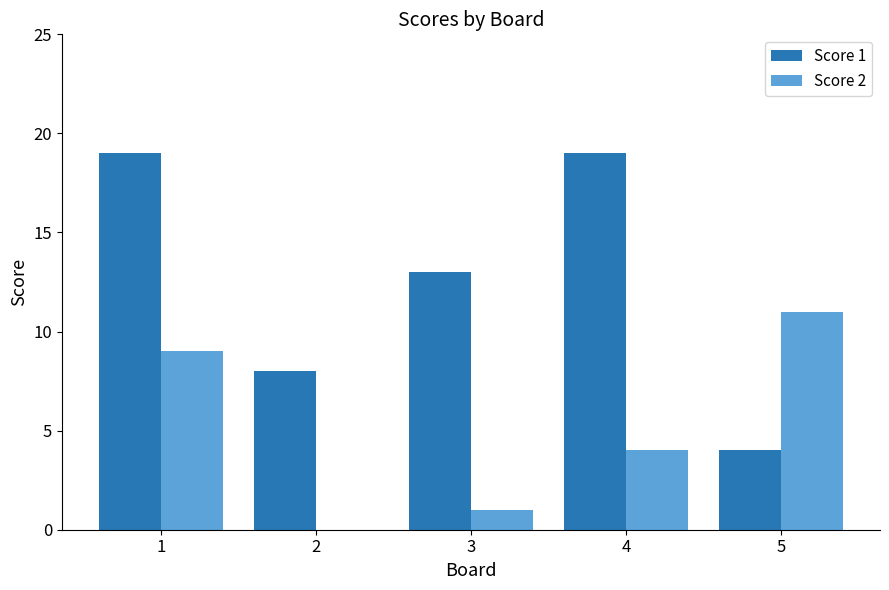

What is the average value of the Score 1 series?

13